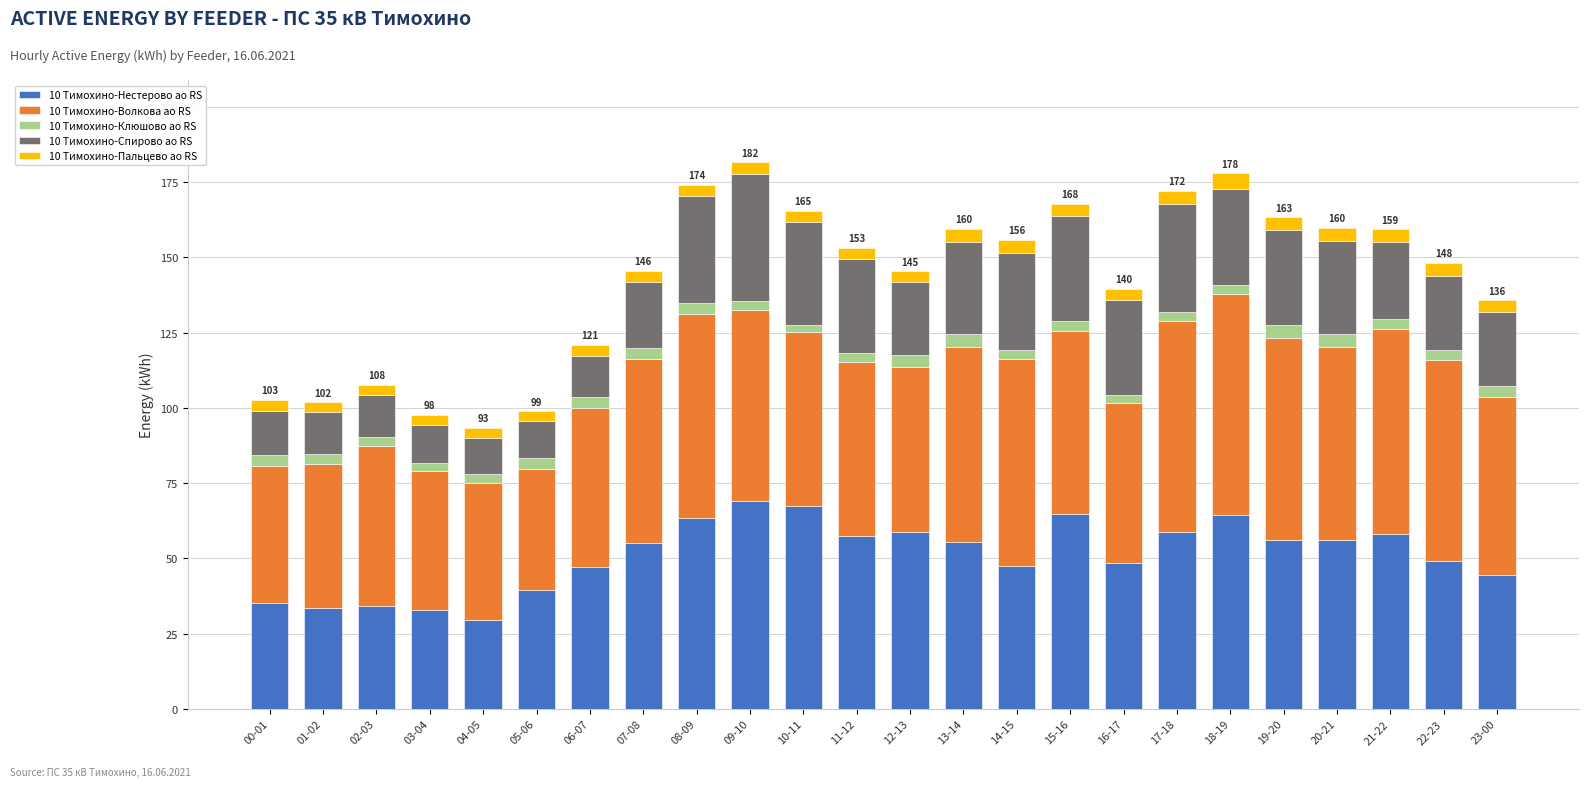

What is the minimum value for 10 Тимохино-Нестерово ао RS?

29.4